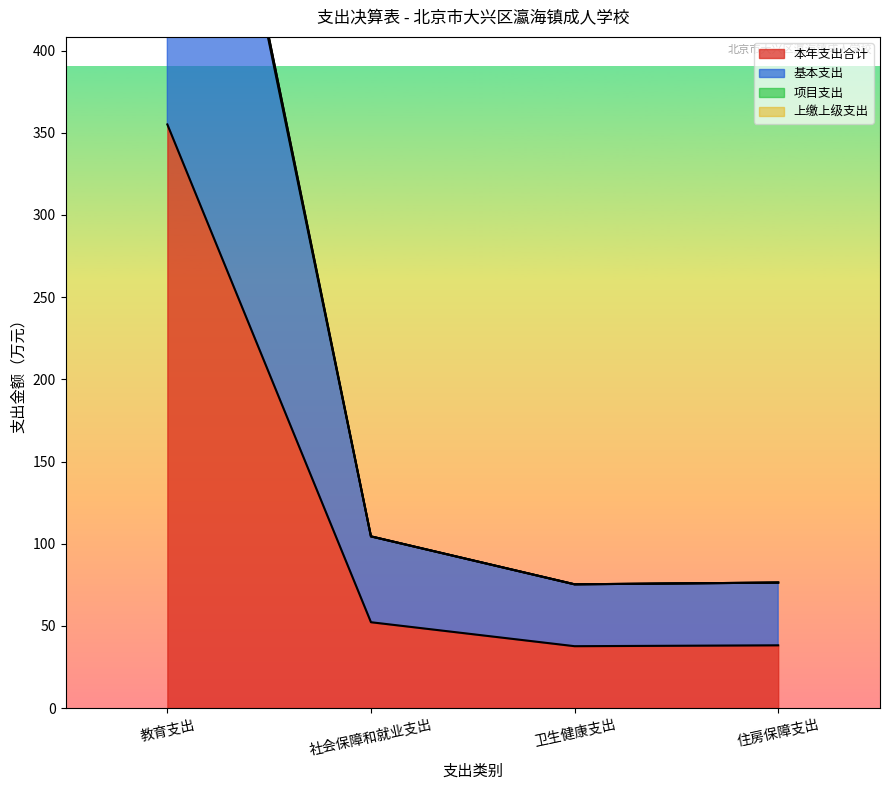

True or false: 本年支出合计 has a value of 355.1 at 教育支出.

True